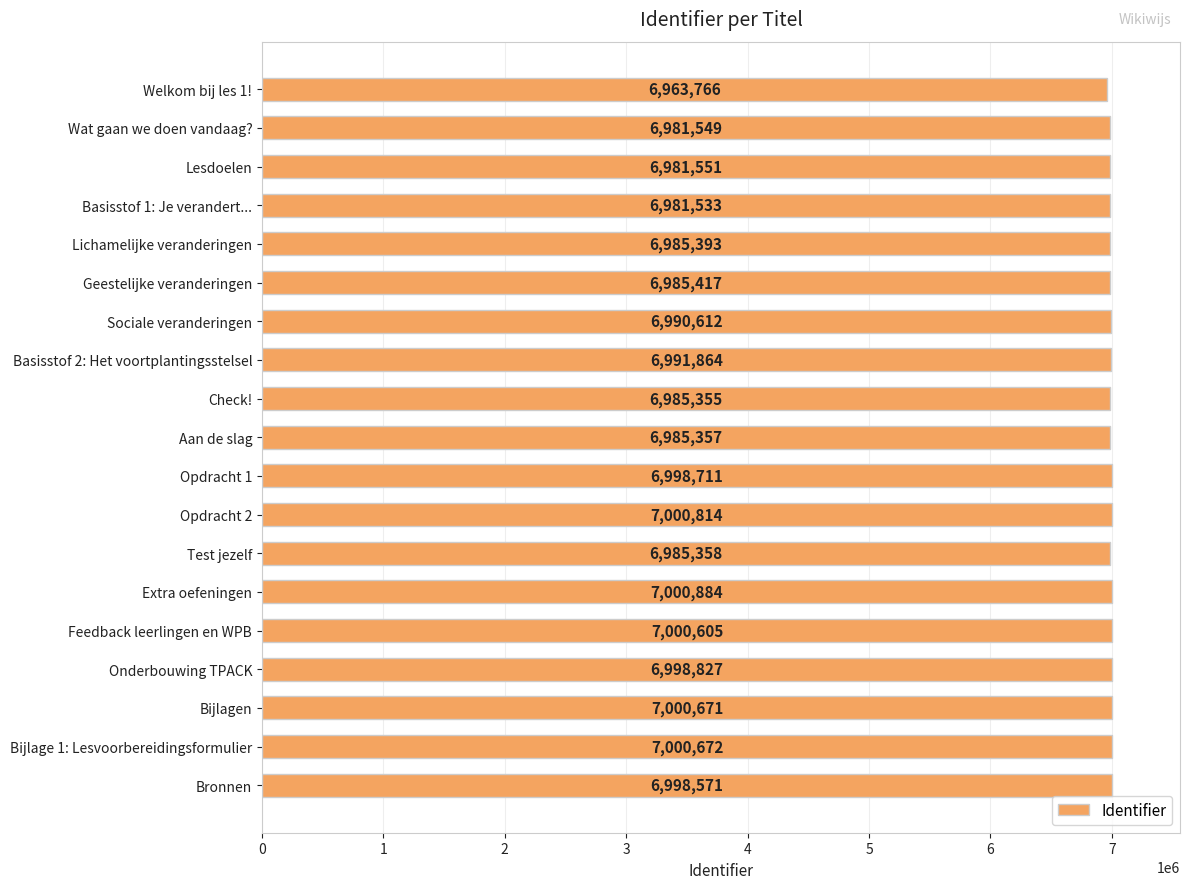

Approximately how many times larger is the value at Lichamelijke veranderingen compared to Test jezelf?

1.0